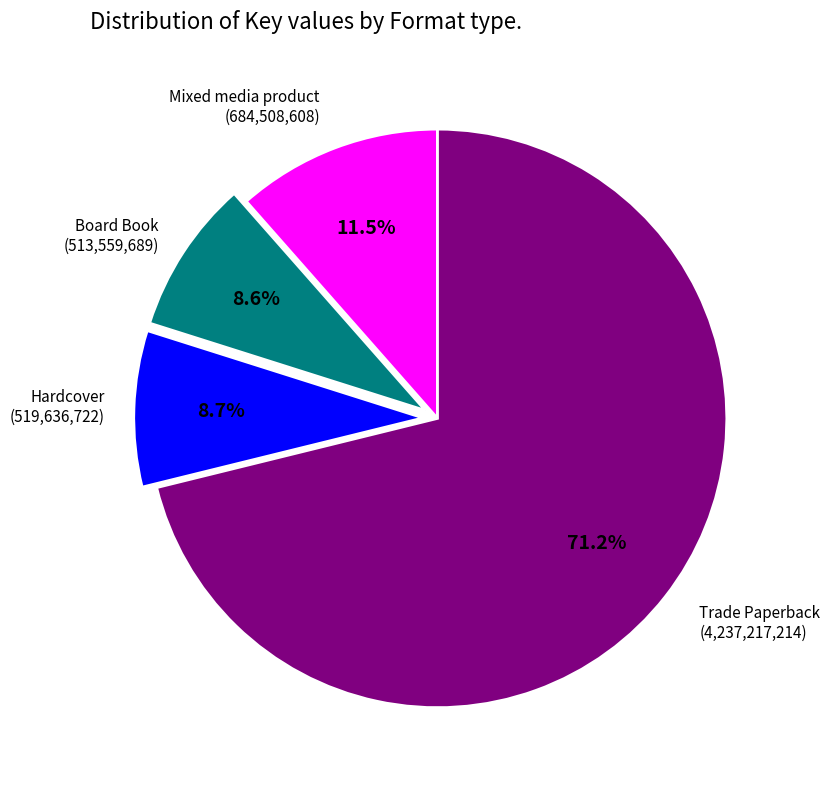

Does any single category account for the majority?

Yes